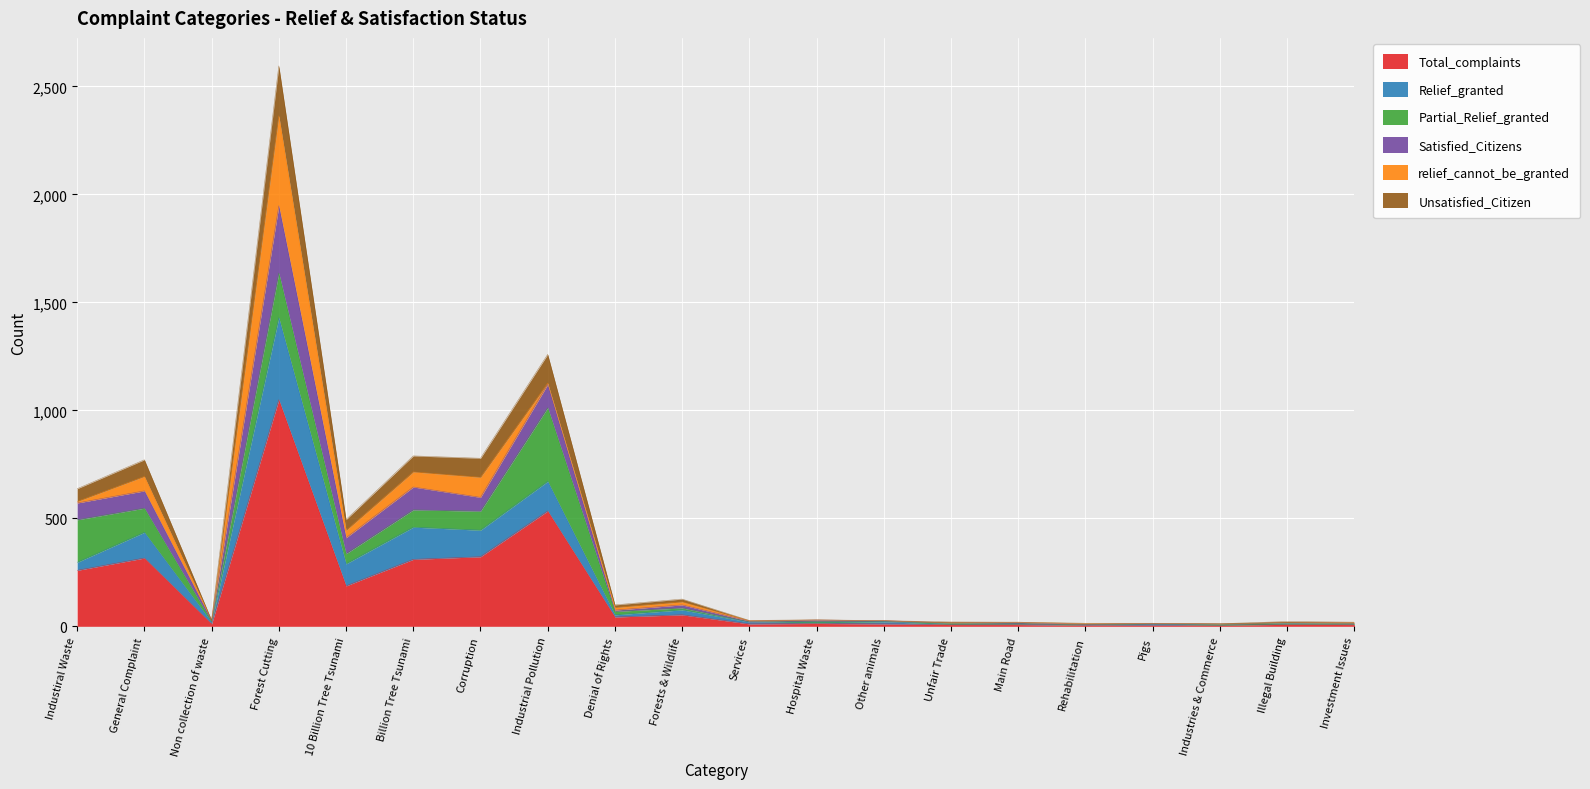

Does the chart display data point markers on the line(s)?

No